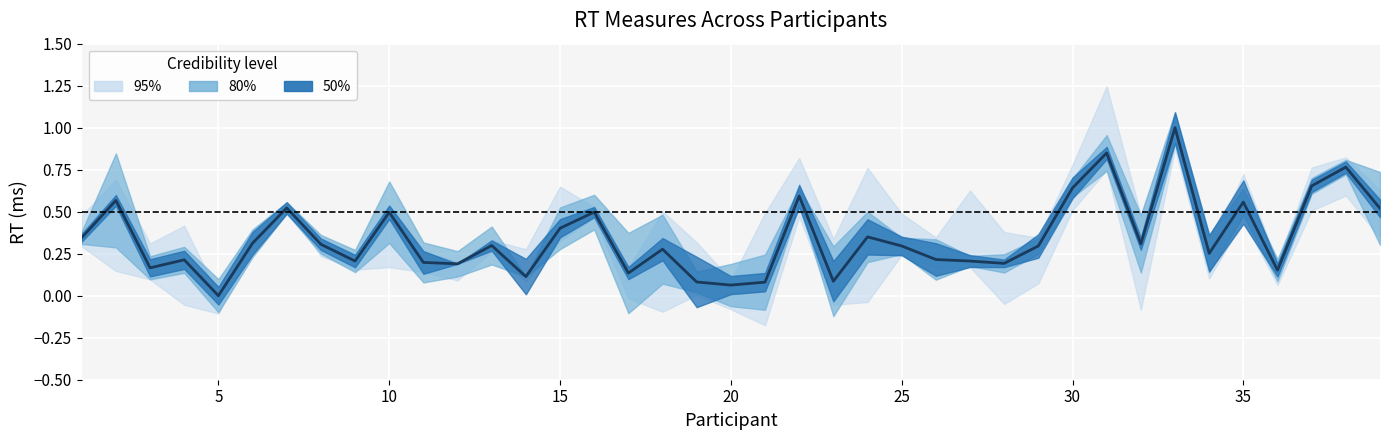

Is it true that the value at 12 is 0.1?

False